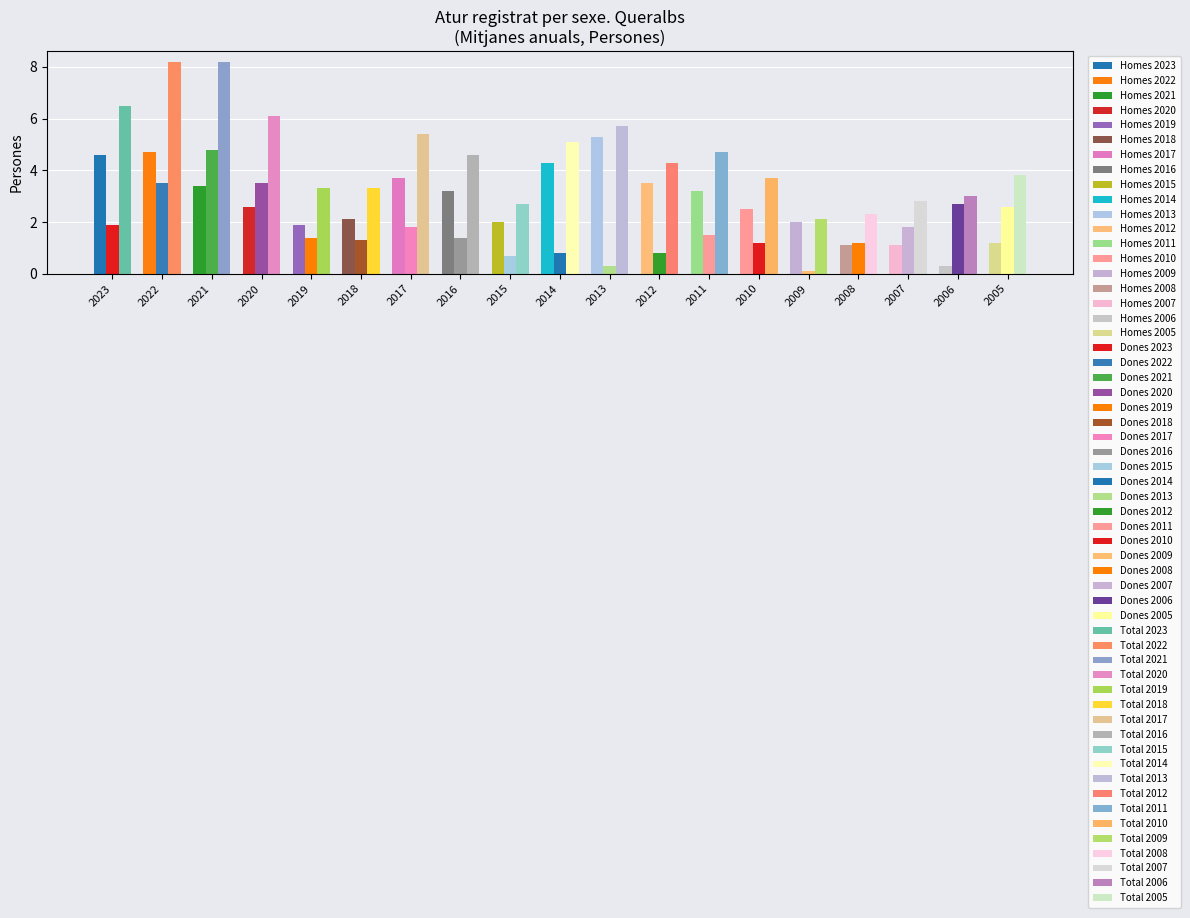

The value of Homes at 2009 is 1.2. True or false?

False